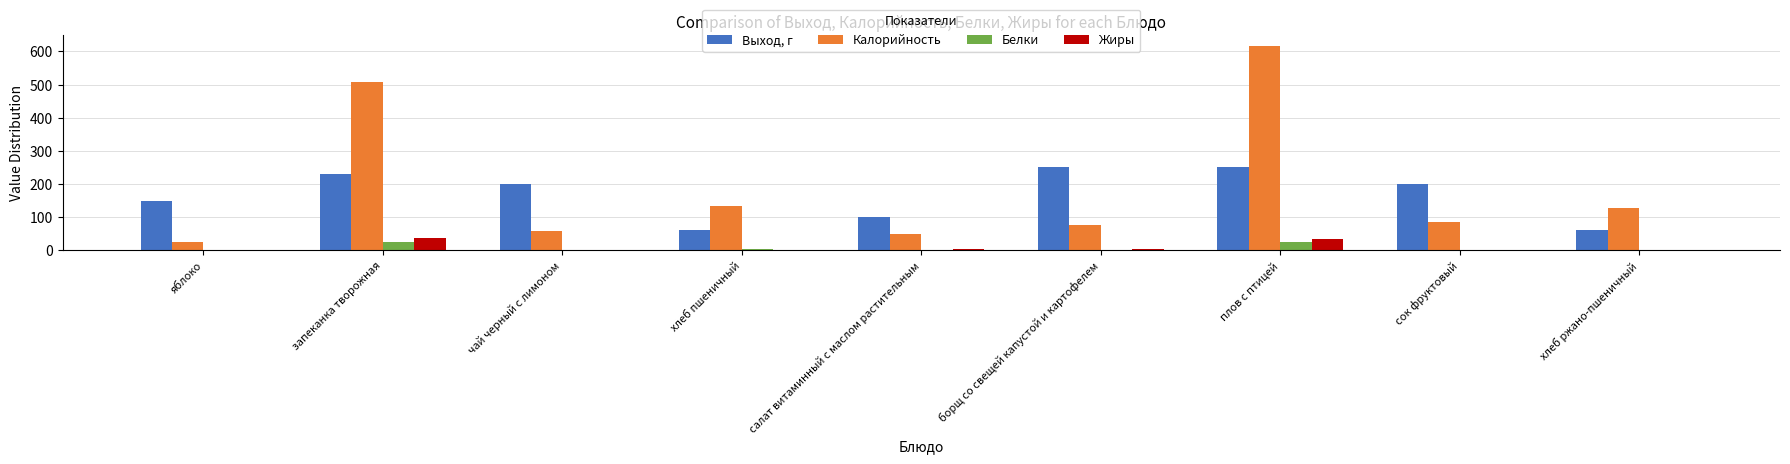

At which category is the sum across all series the highest?

плов с птицей